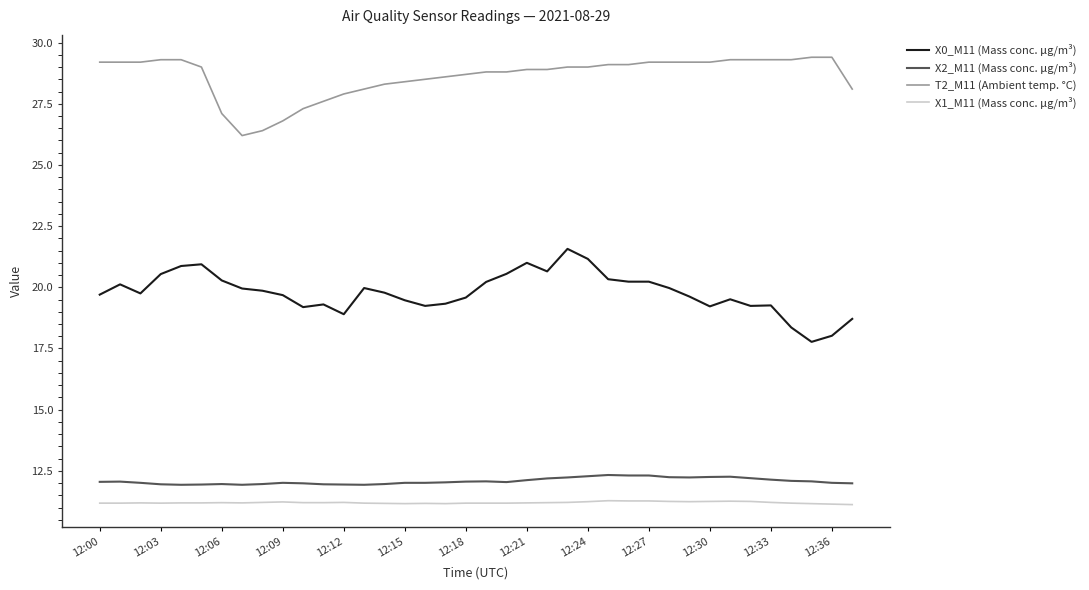

Which series has the largest total across all categories?

T2_M11 (Ambient temp. °C)